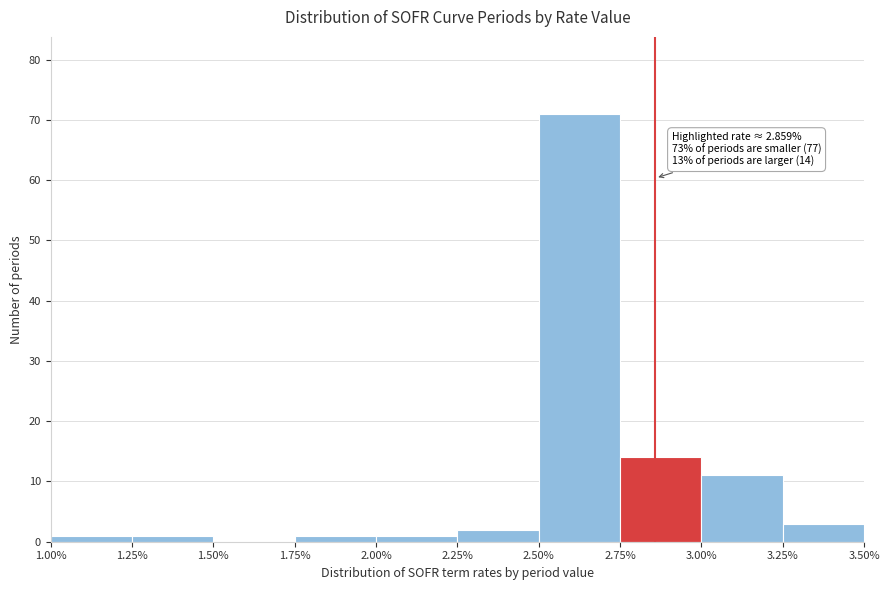

Over which range of the x-axis is the bar tallest?

2.50% to 2.75%